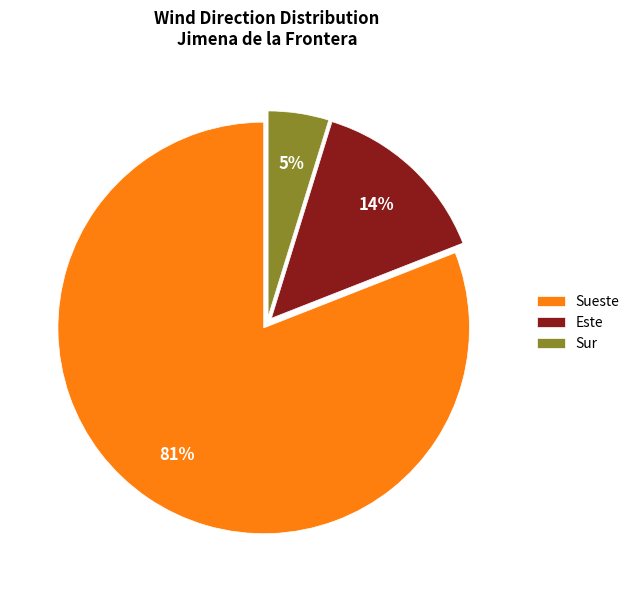

Between Este and Sueste, which is larger?

Sueste